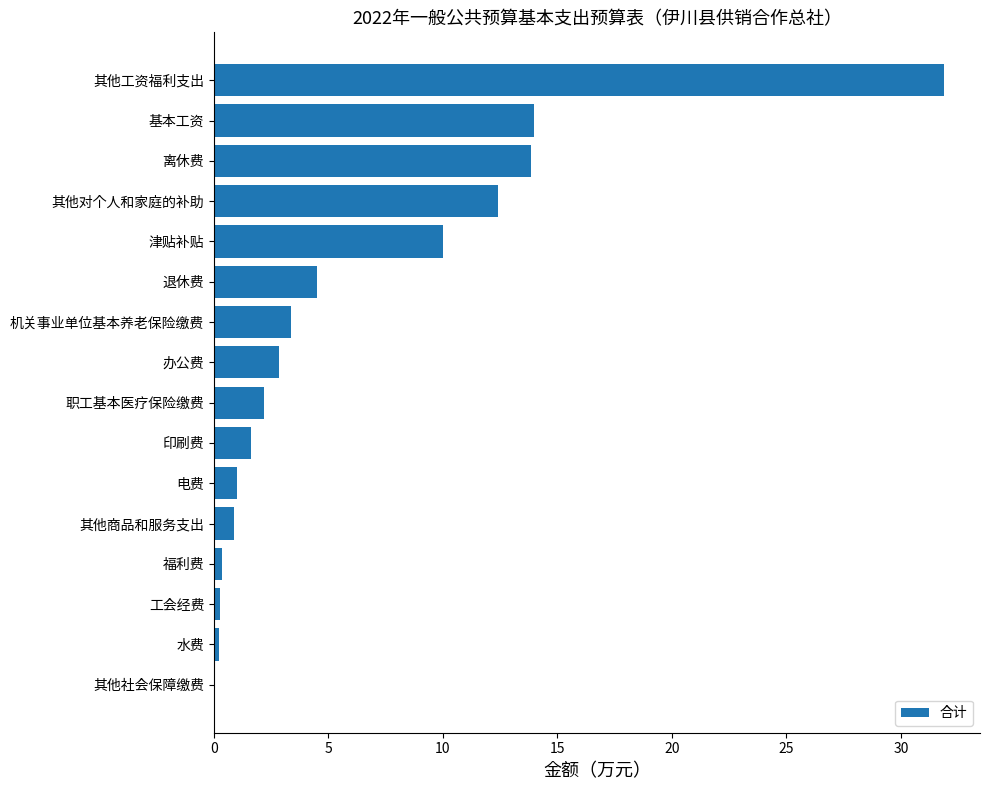

What is the sum of all values?

99.3